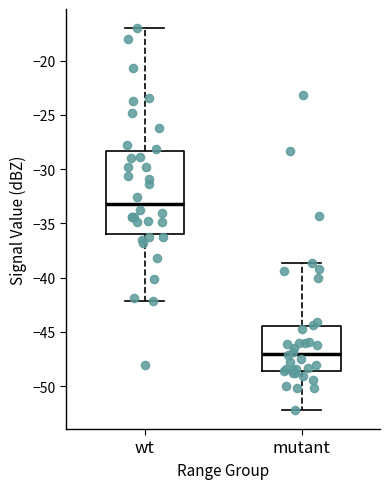

Reading left to right, read every box against the y-axis: the position of its median line, the range the box covers, and the ends of its whiskers. The values are not printed on the chart, so give them approximately, as read against the axis.

wt: median -33.0, box -36.0 to -28.5, whiskers -42.0 to -17.0
mutant: median -47.0, box -48.5 to -44.5, whiskers -52.0 to -38.5